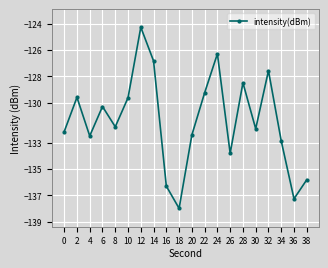

At which category does the data reach its first local peak?

2